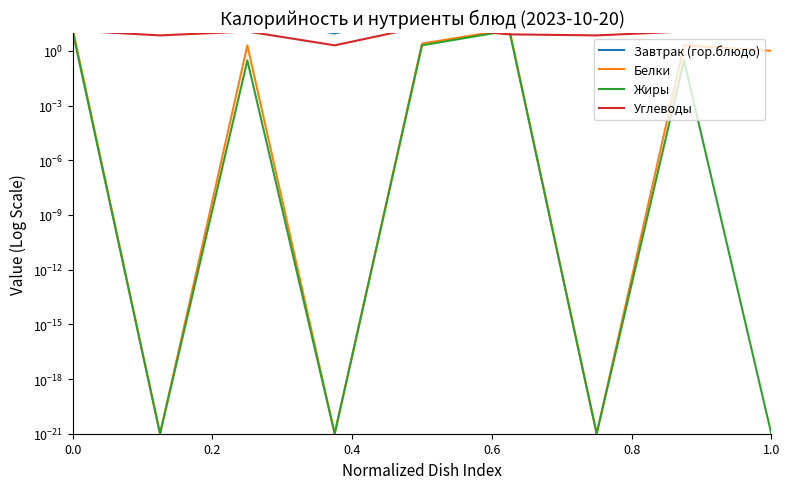

True or false: Завтрак (гор.блюдо) and Жиры cross at least once.

False